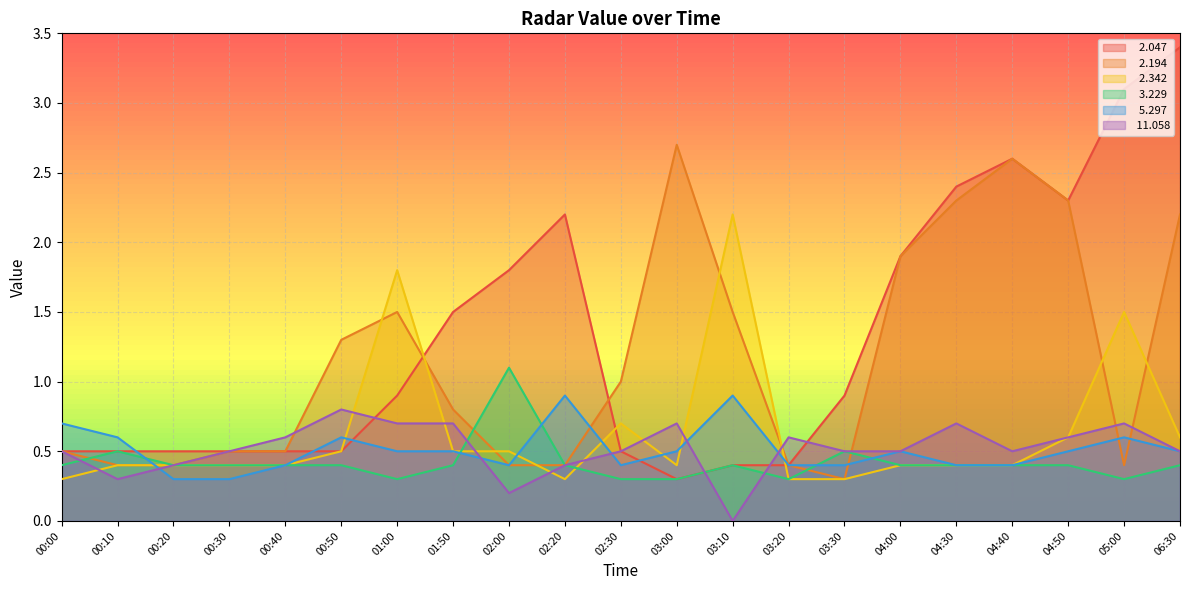

The value of   2.194 at 06:30 is 2.2. True or false?

True